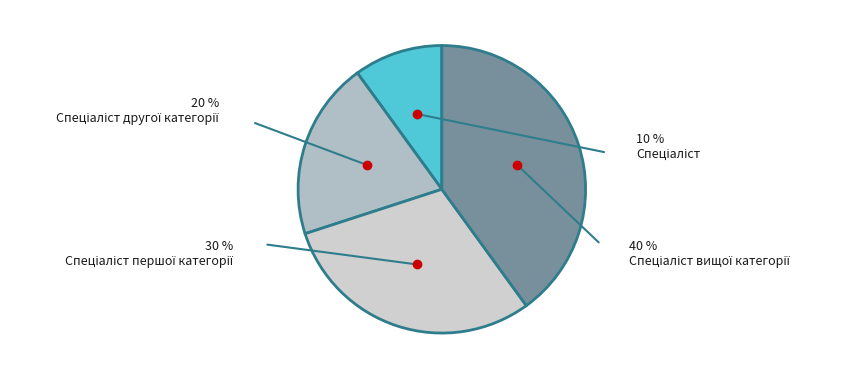

Which category has the biggest portion of the pie?

Спеціаліст вищої категорії